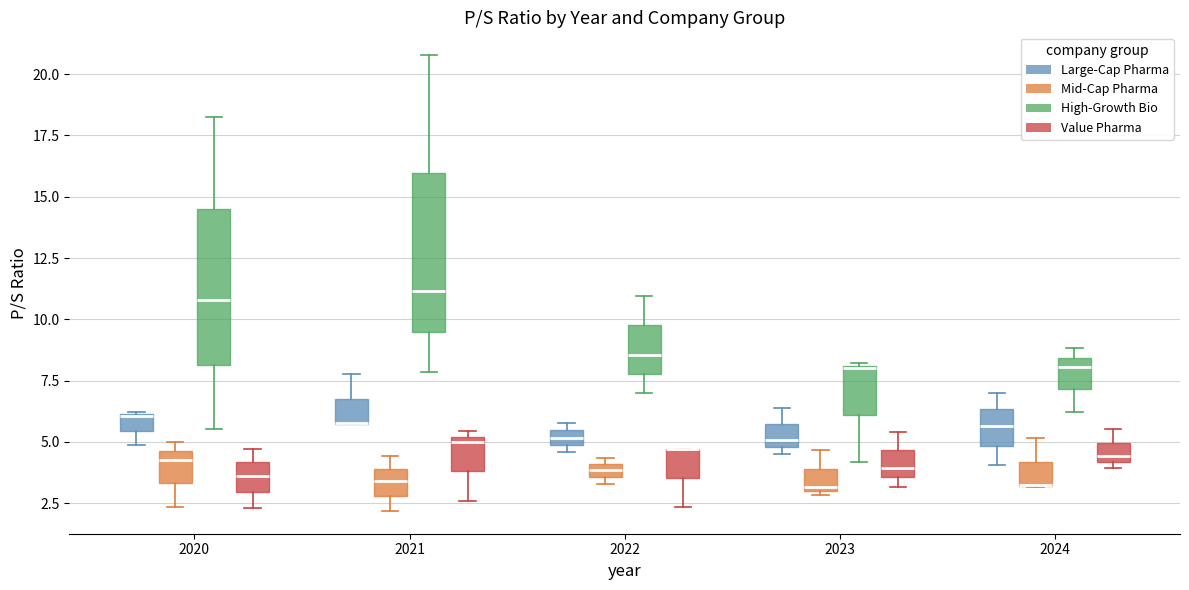

Where is the upper edge of the box for 2024 (Mid-Cap Pharma) on the y-axis? The values are not printed on the chart, so give them approximately, as read against the axis.

4.0